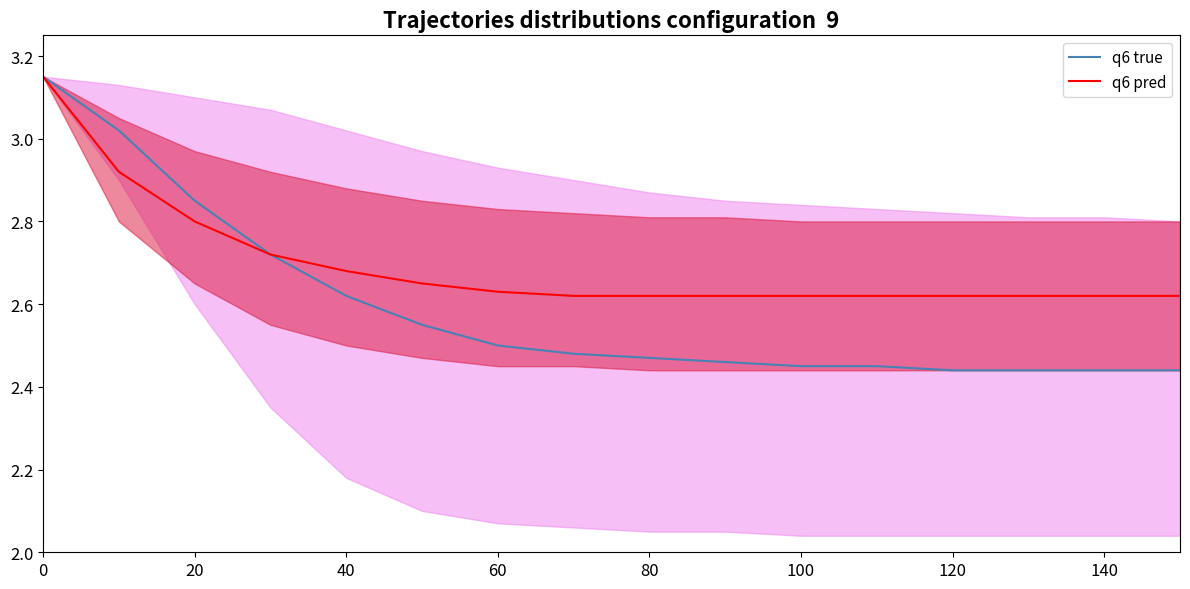

What is the label of the 8th point from the left?

140